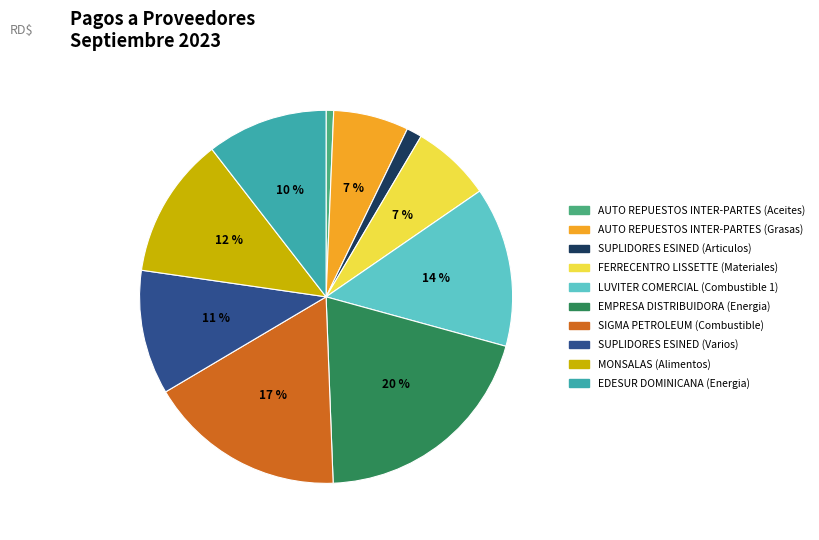

The MONSALAS (Alimentos) slice represents 12% of the pie. True or false?

True